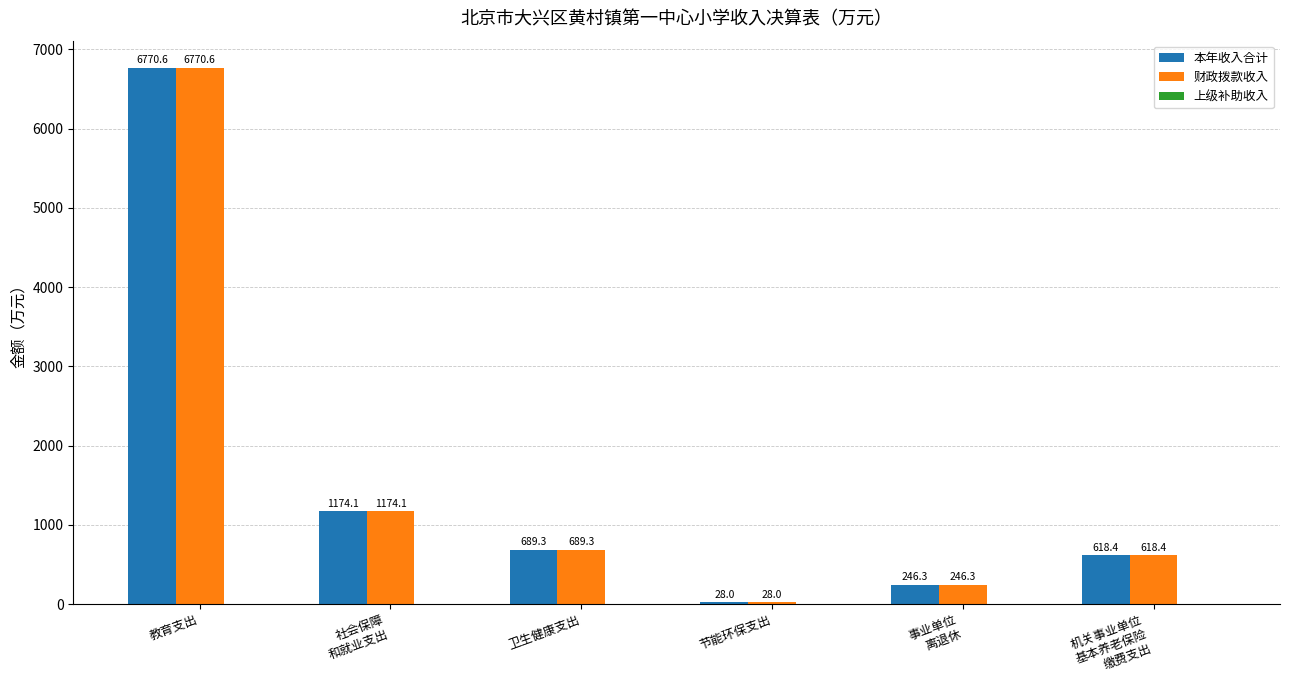

Are the bars horizontal?

No